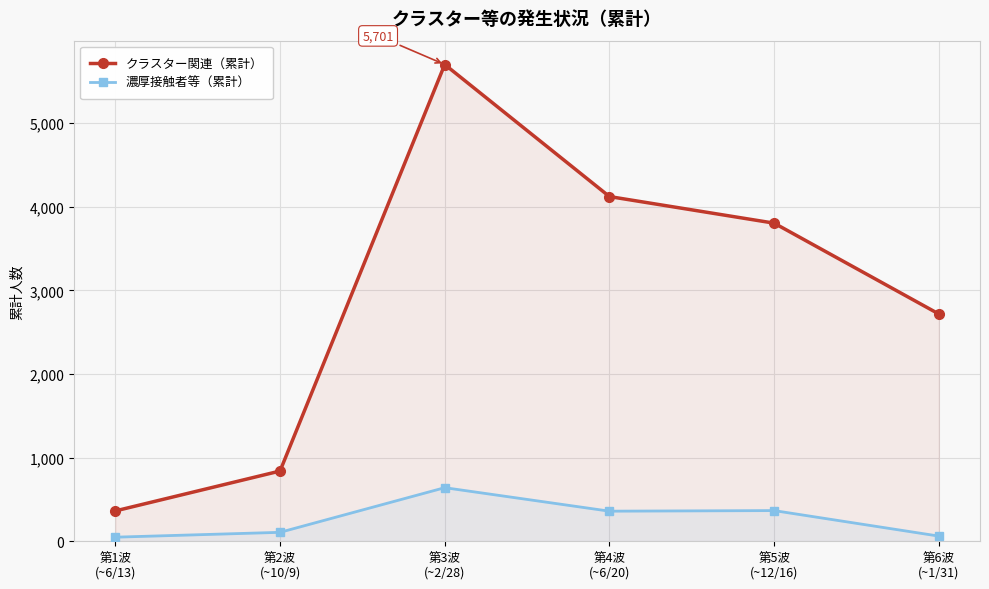

At which category is the sum across all series the highest?

第3波
(~2/28)